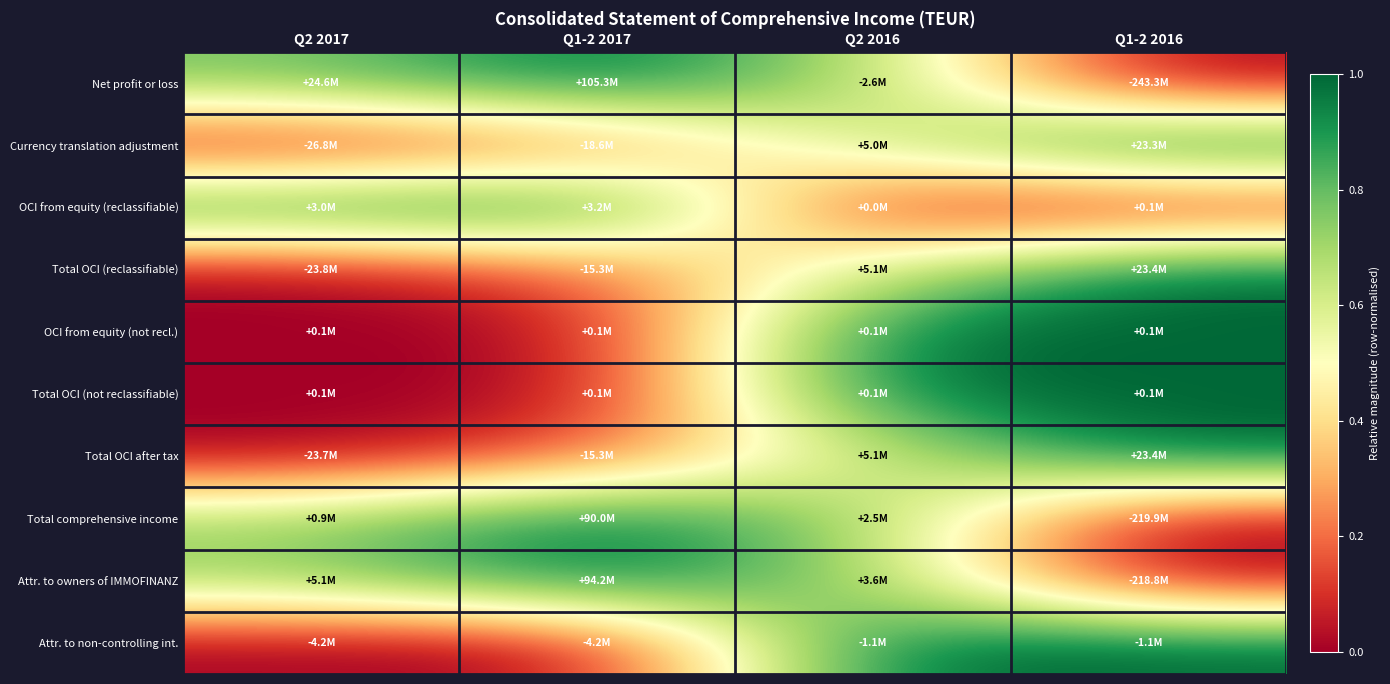

At how many categories does at least one series exceed 0?

4